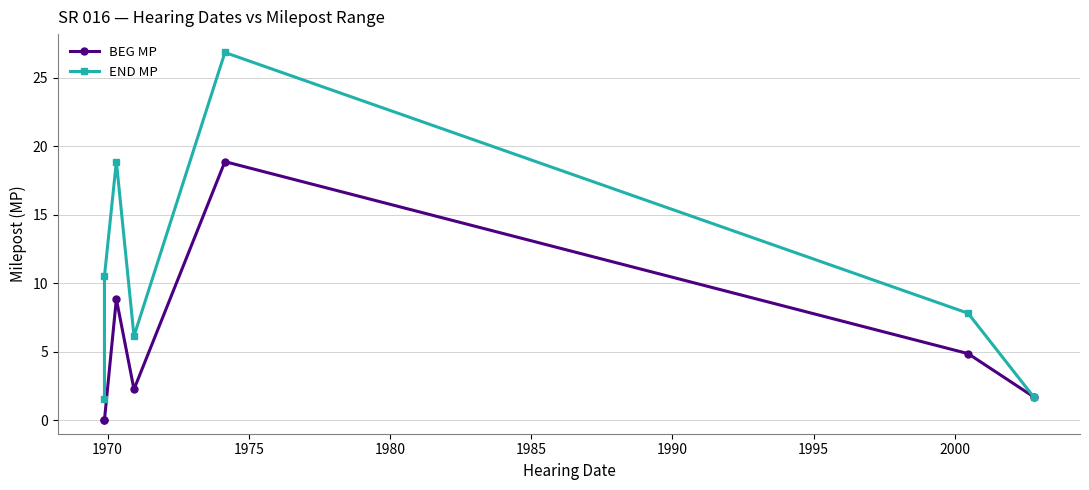

Reading right to left, transcribe all the data shown in this chart.

BEG MP: 1.7	4.8	18.9	2.2	8.8	0.0	0.0
END MP: 1.7	7.8	26.8	6.1	18.9	10.5	1.5